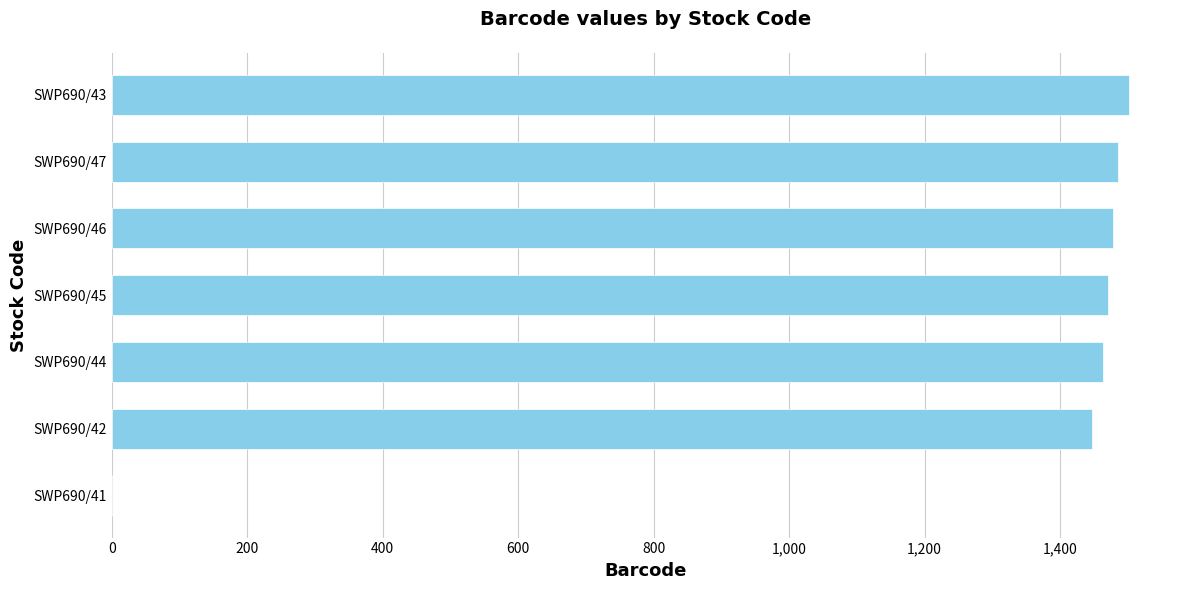

Reading bottom to top, list all the values displayed in this chart.

SWP690/41=0	SWP690/42=1447	SWP690/44=1464	SWP690/45=1471	SWP690/46=1478	SWP690/47=1485	SWP690/43=1502